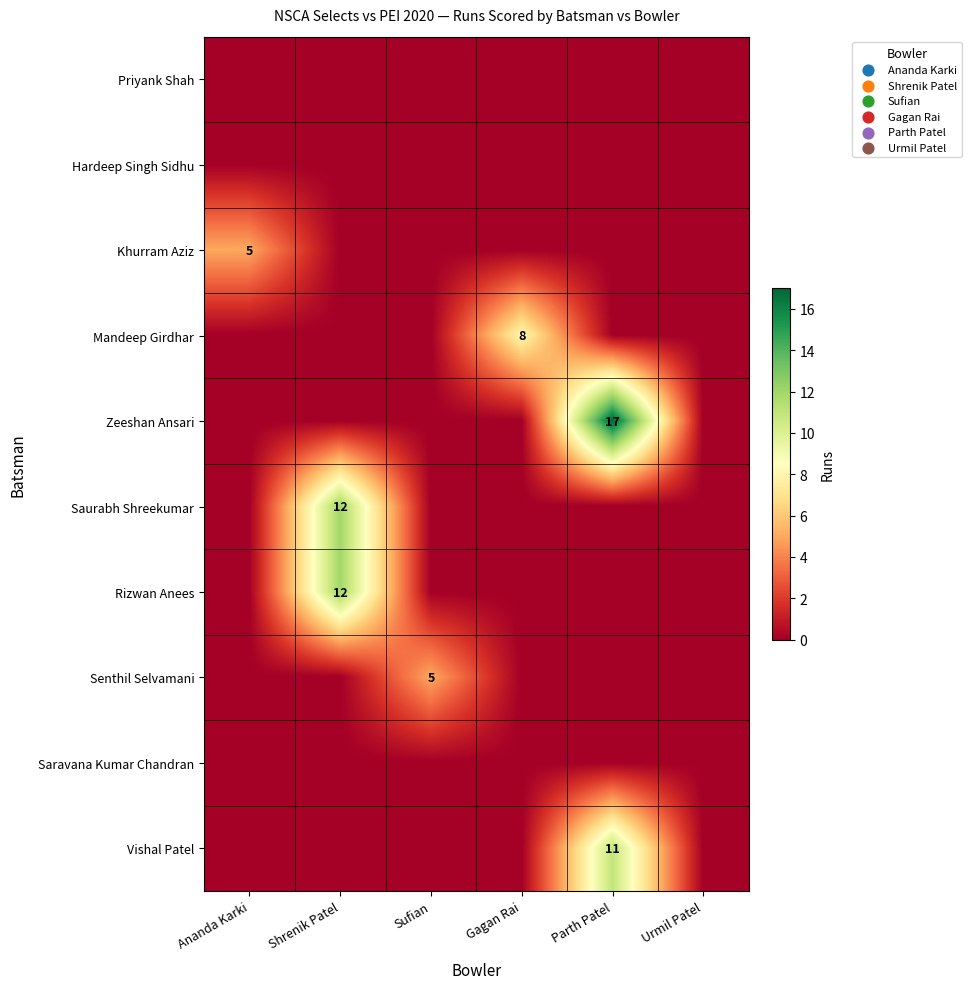

At which label is Vishal Patel closest to 5?

Ananda Karki